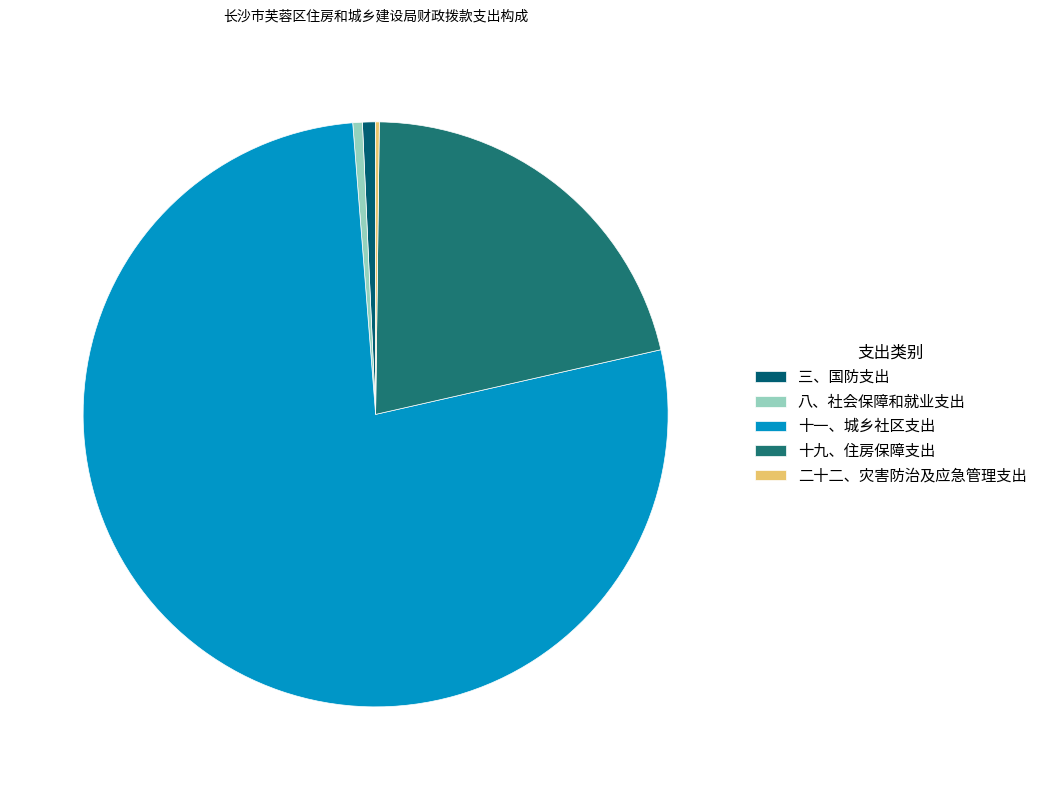

Is 十九、住房保障支出 the majority of the pie?

No